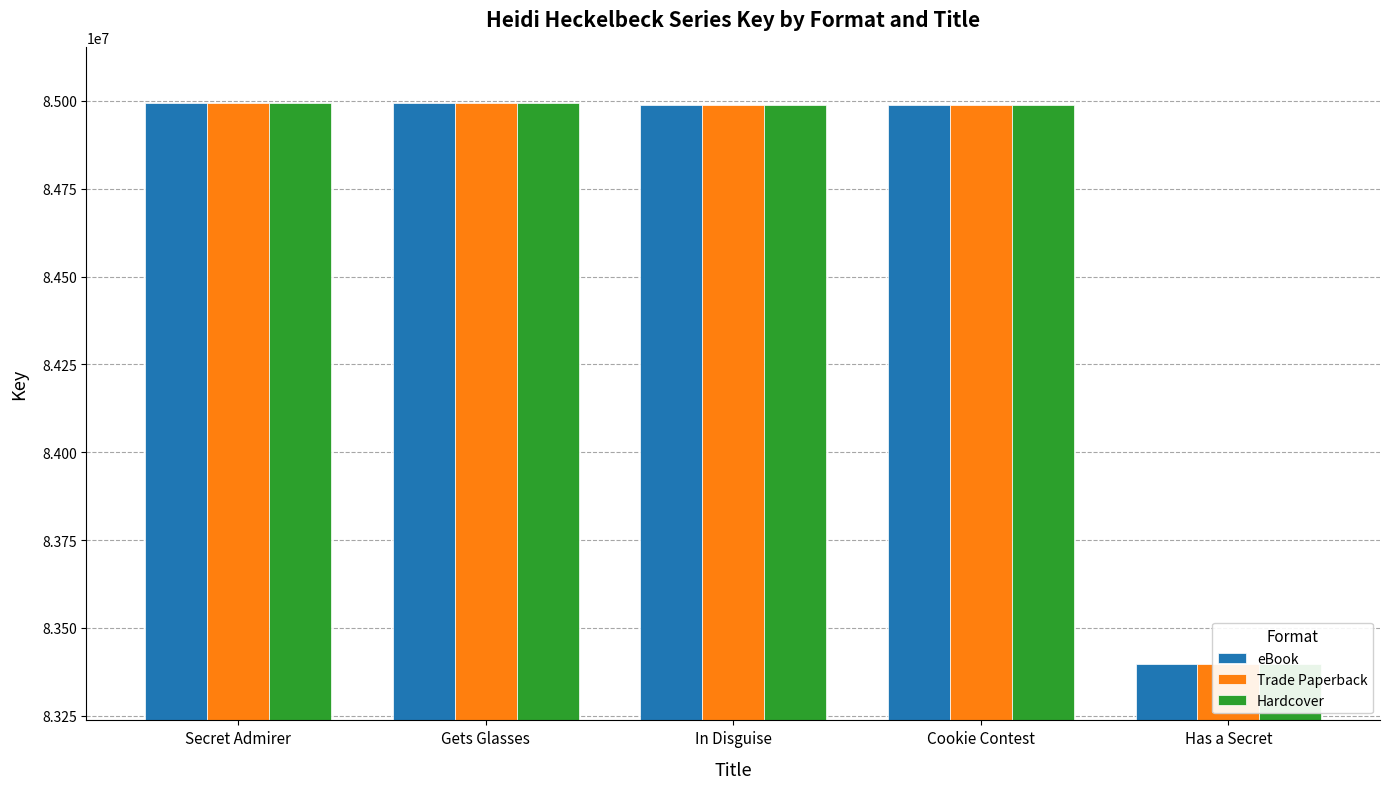

The Trade Paperback series shows 119513210 at Has a Secret. True or false?

False